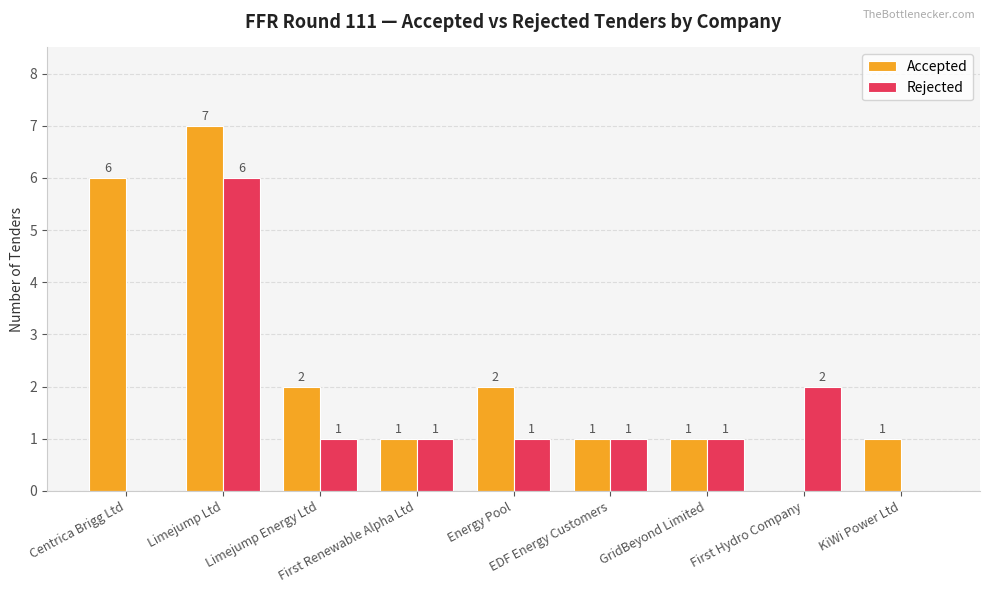

What is the total value across all series at Limejump Ltd?

13